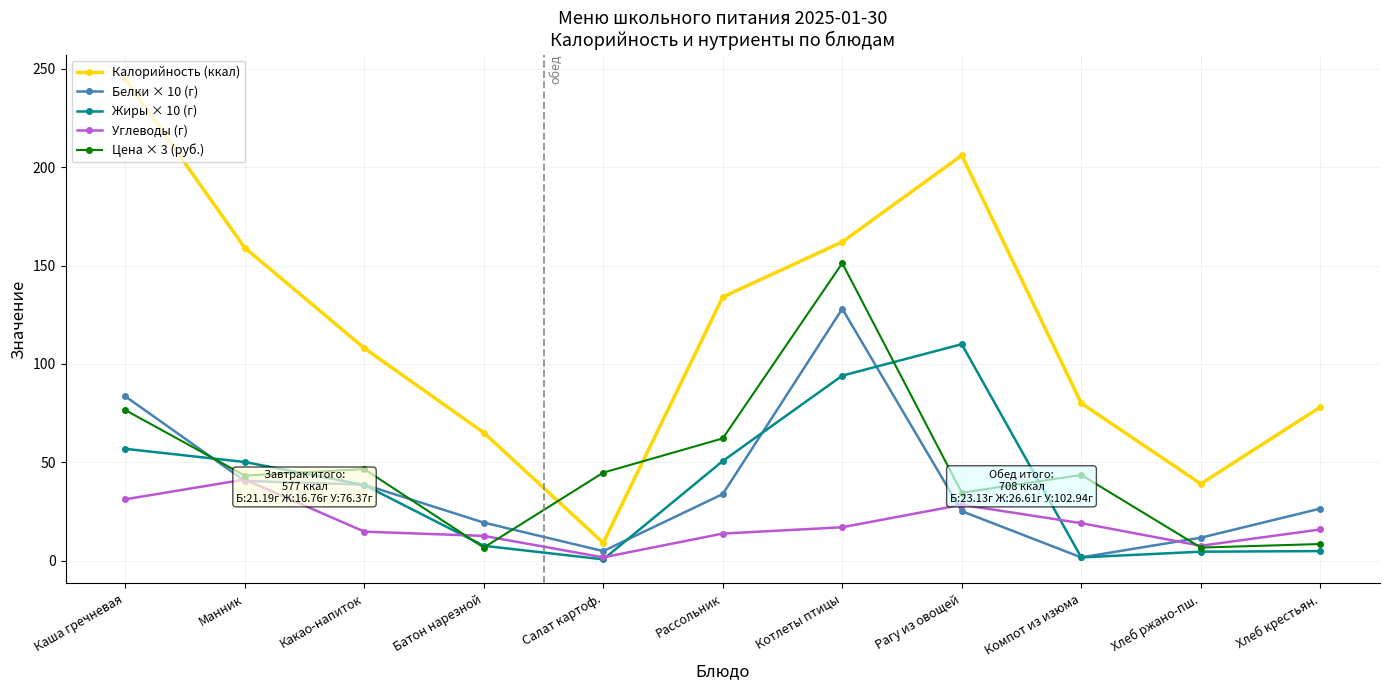

True or false: Углеводы (г) and Калорийность (ккал) intersect in this chart.

False